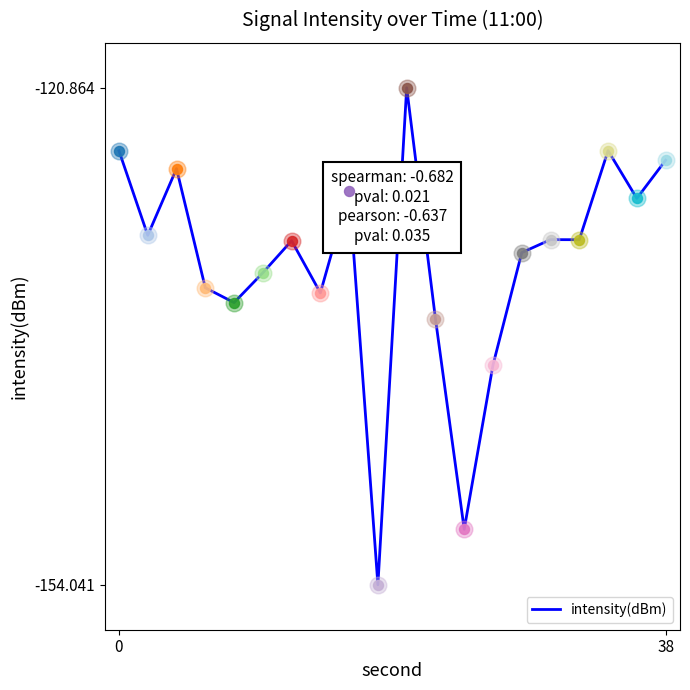

What is the maximum value shown in the chart?

-120.9